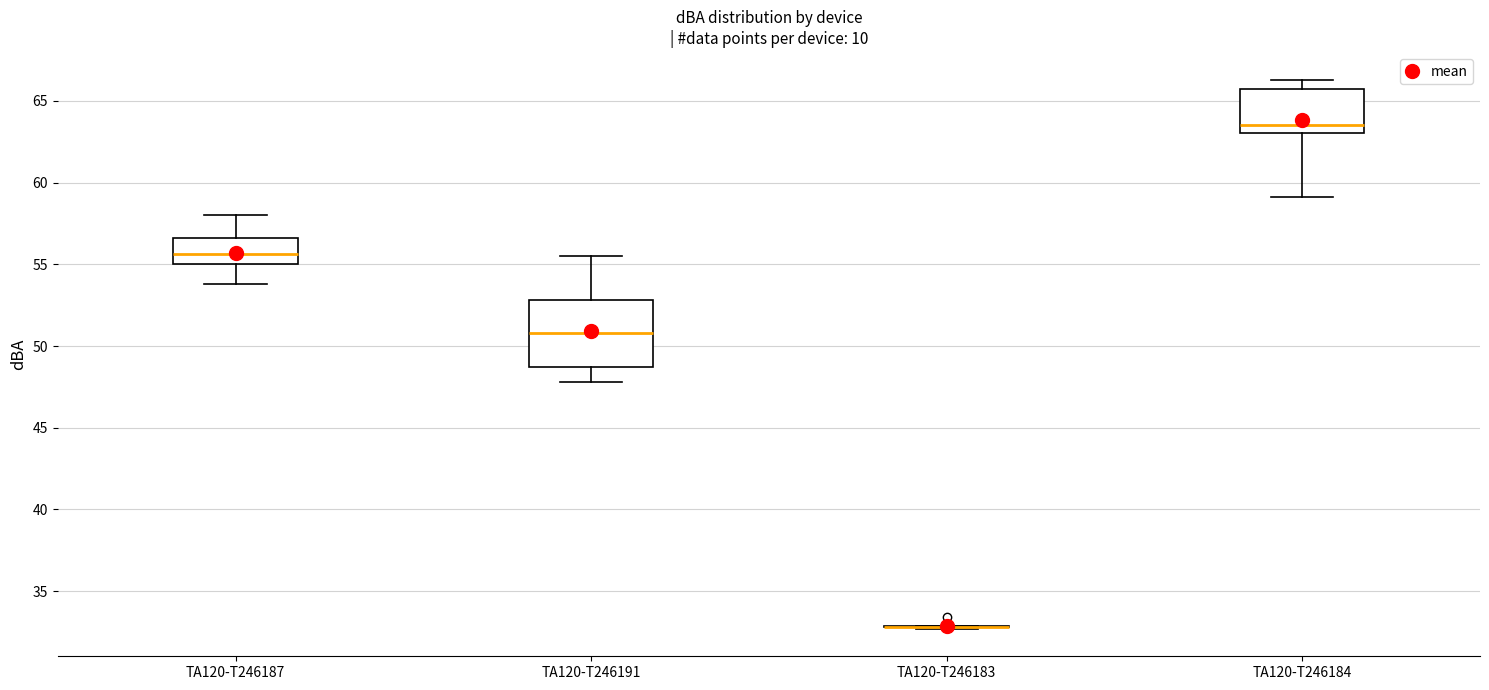

Which box is the tallest, from its lower edge to its upper edge?

TA120-T246191